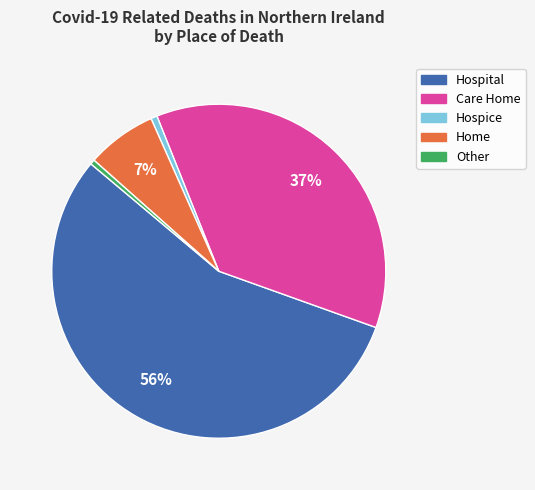

Do Home and Care Home together represent more than half of the pie?

No